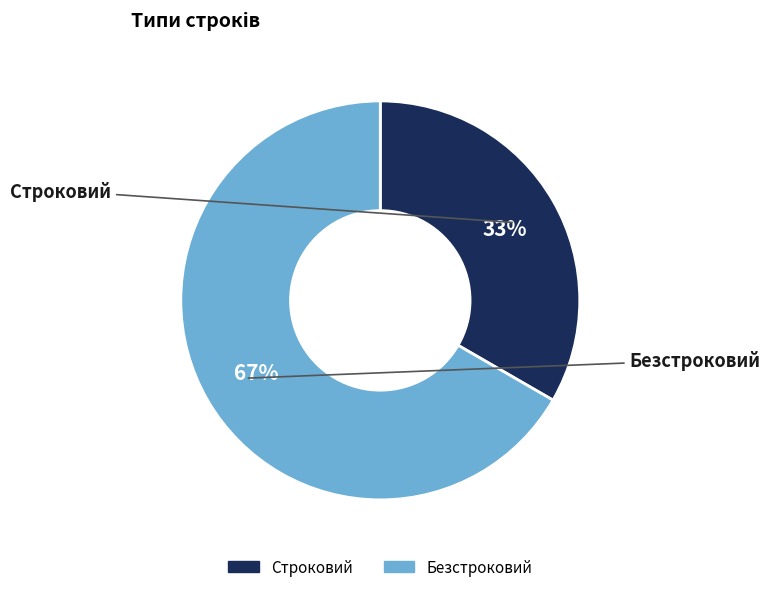

Rank the categories by value from highest to lowest.

Безстроковий, Строковий